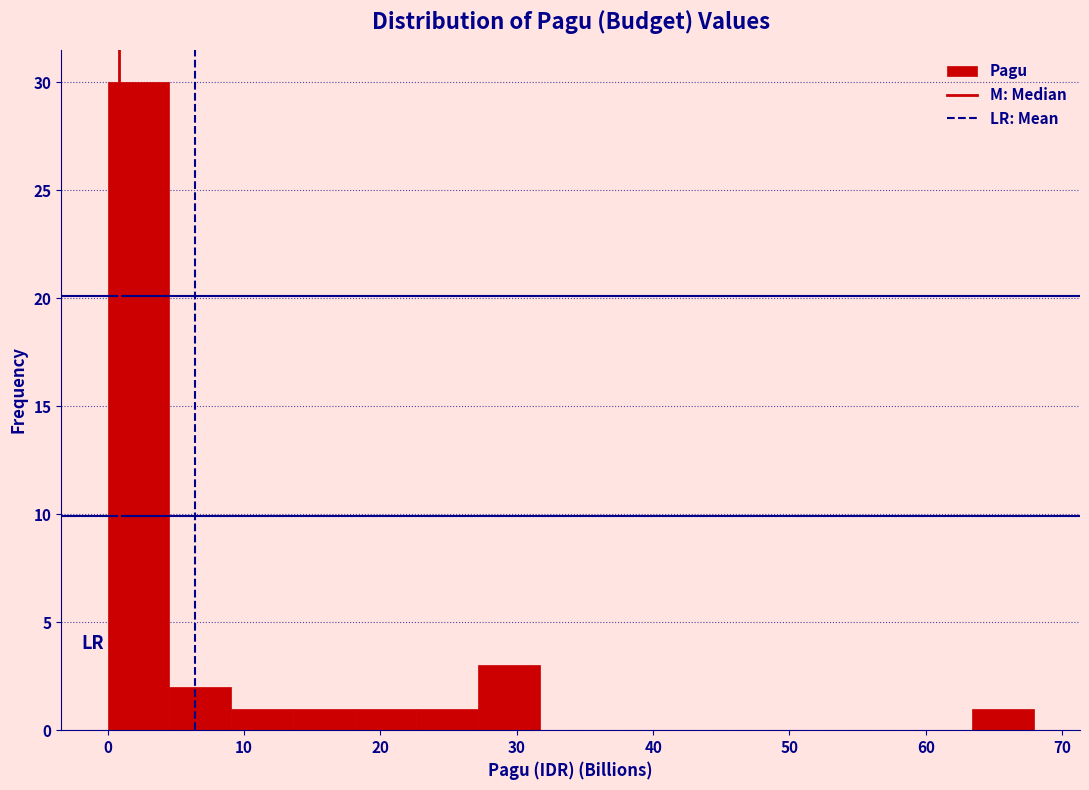

Reading left to right, transcribe this chart: for each bar, give the range it covers on the x-axis and its height. Neither the bar edges nor the heights are printed on the chart, so give them approximately, as read against the axes.

0 to 5: 30
5 to 9: 2
9 to 14: 1
14 to 18: 1
18 to 23: 1
23 to 27: 1
27 to 32: 3
32 to 36: 0
36 to 41: 0
41 to 45: 0
45 to 50: 0
50 to 54: 0
54 to 59: 0
59 to 63: 0
63 to 68: 1